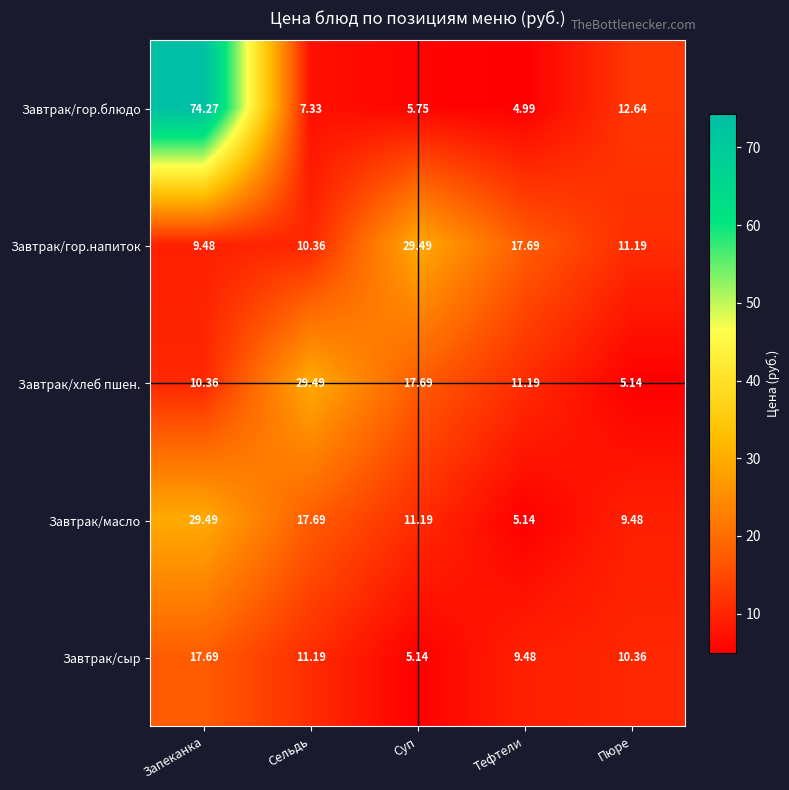

At which label does Завтрак/масло first exceed 11?

Запеканка